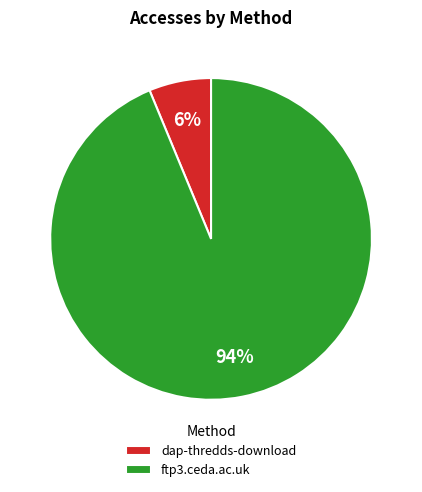

True or false: dap-thredds-download accounts for 15% of the total.

False